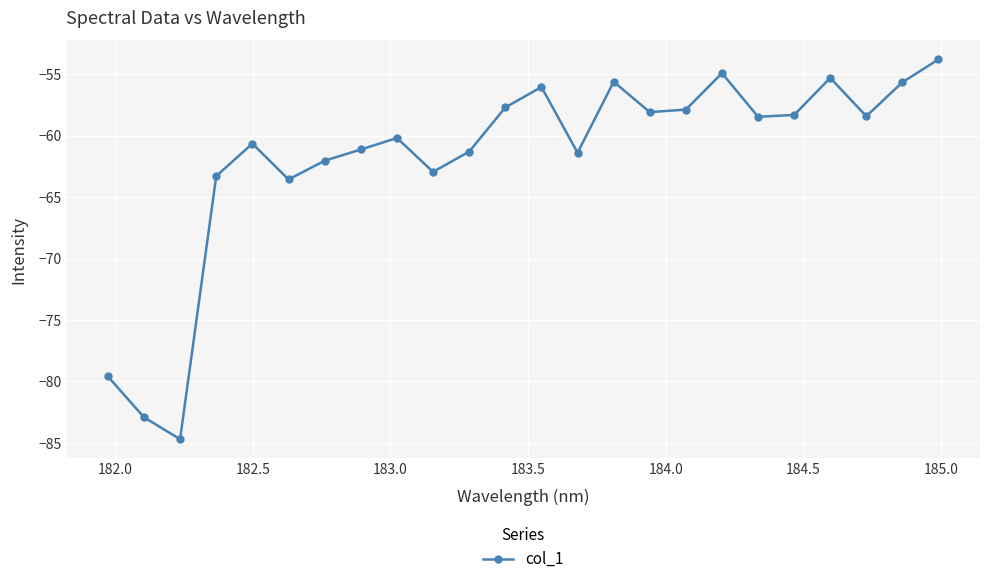

What is the value of the 15th point from the left?

-55.6